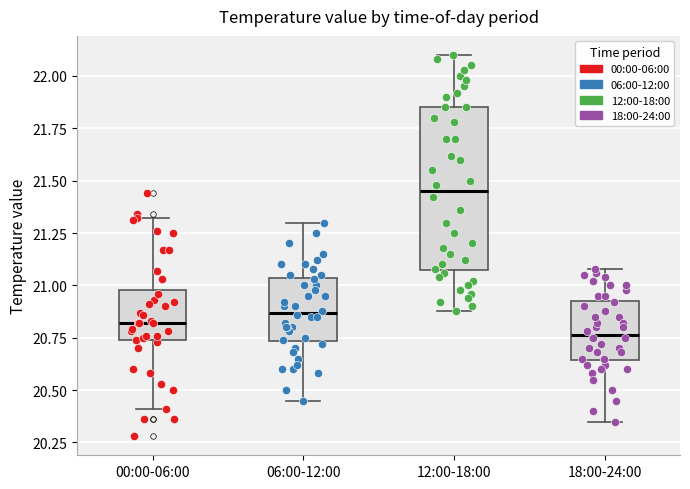

Reading left to right, read every box against the y-axis: the position of its median line, the range the box covers, and the ends of its whiskers. The values are not printed on the chart, so give them approximately, as read against the axis.

00:00-06:00: median 20.80, box 20.75 to 21.00, whiskers 20.40 to 21.30
06:00-12:00: median 20.85, box 20.75 to 21.05, whiskers 20.45 to 21.30
12:00-18:00: median 21.45, box 21.10 to 21.85, whiskers 20.90 to 22.10
18:00-24:00: median 20.75, box 20.65 to 20.95, whiskers 20.35 to 21.10